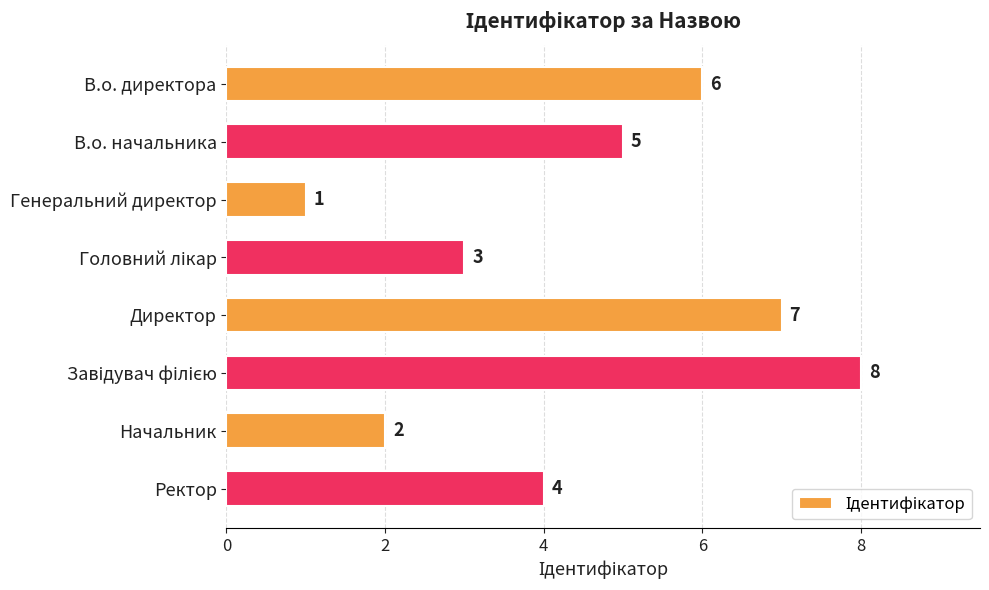

Which label corresponds to the smallest value in the chart?

Генеральний директор